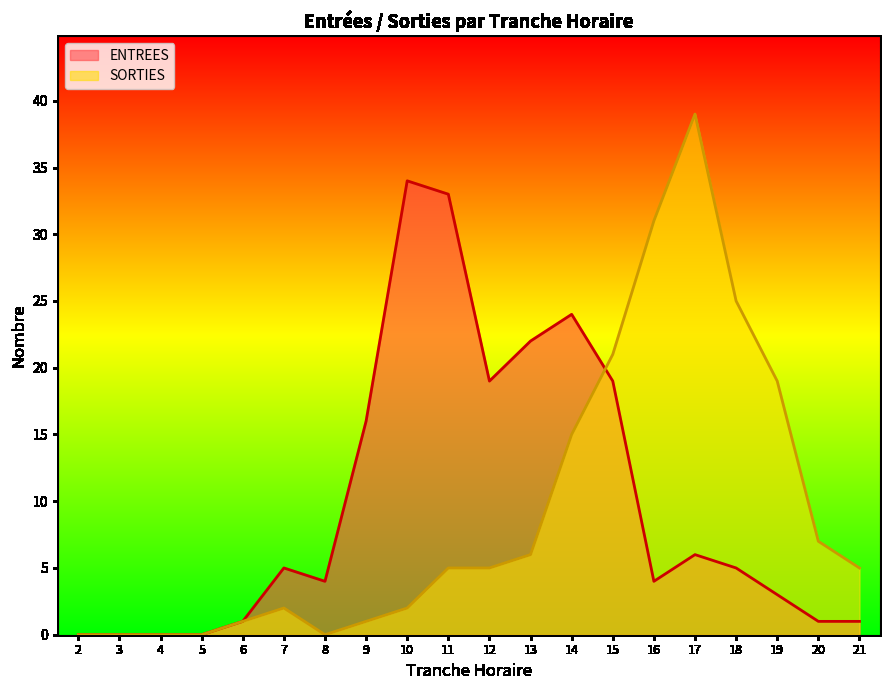

True or false: ENTREES has more than 1 interior local peaks.

True